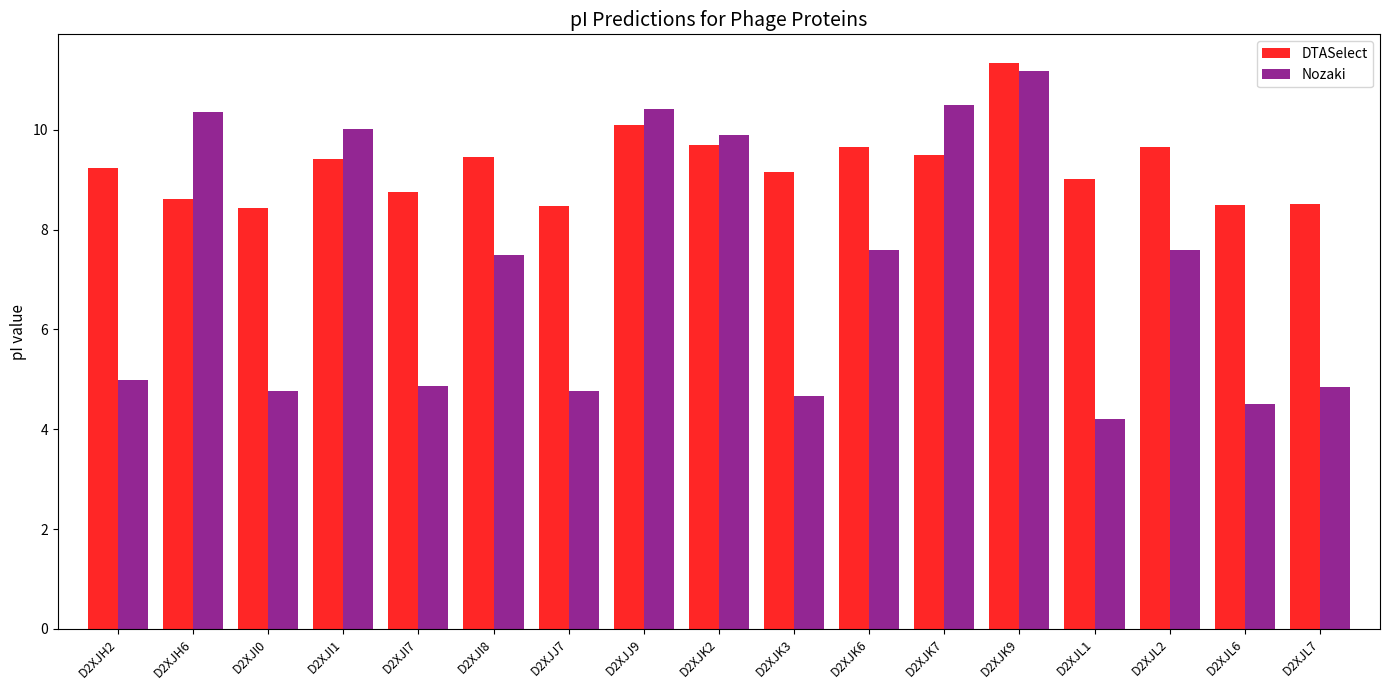

At which category does the chart reach its peak across all series?

D2XJK9